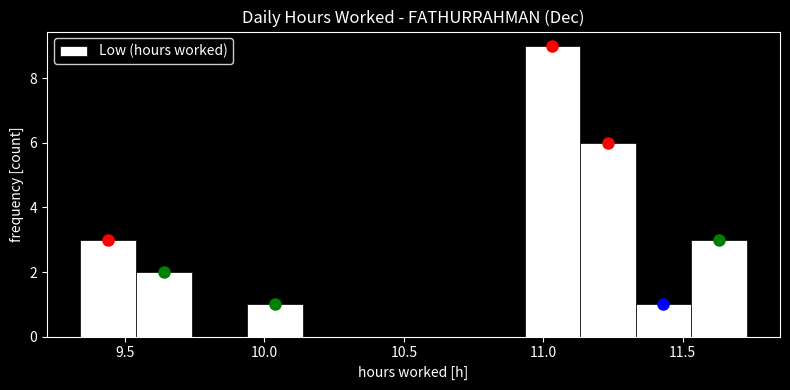

Read against the x-axis, roughly where is the centre of the tallest bar?

11.05